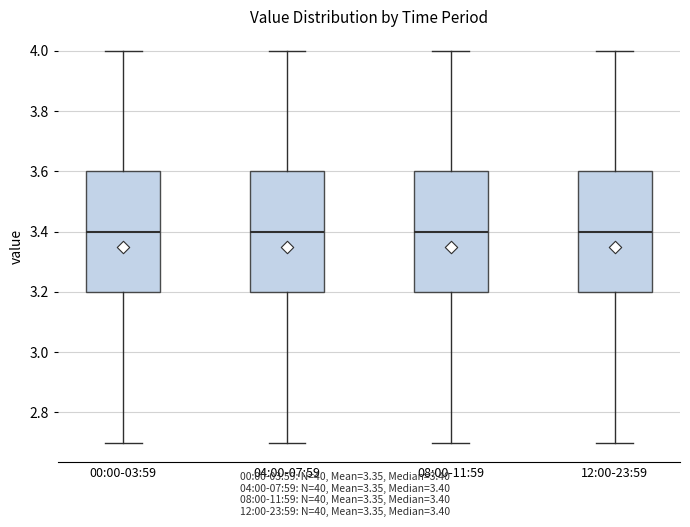

Reading left to right, transcribe this box plot: for each box, give where its median line is, the range the box spans, and where its two whiskers end, as read against the y-axis. The values are not printed on the chart, so give them approximately, as read against the axis.

00:00-03:59: median 3.4, box 3.2 to 3.6, whiskers 2.7 to 4.0
04:00-07:59: median 3.4, box 3.2 to 3.6, whiskers 2.7 to 4.0
08:00-11:59: median 3.4, box 3.2 to 3.6, whiskers 2.7 to 4.0
12:00-23:59: median 3.4, box 3.2 to 3.6, whiskers 2.7 to 4.0